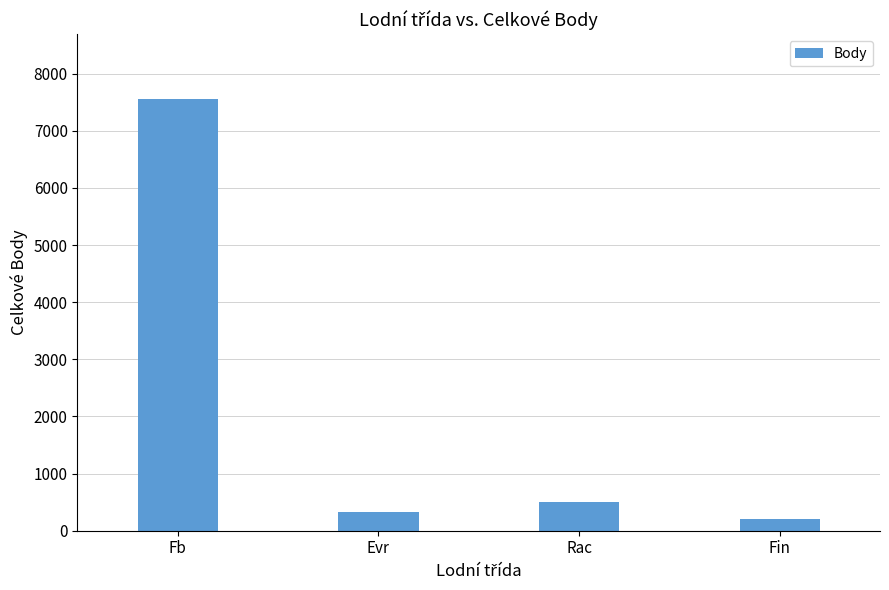

Is it true that the value at Fb is 13275?

False